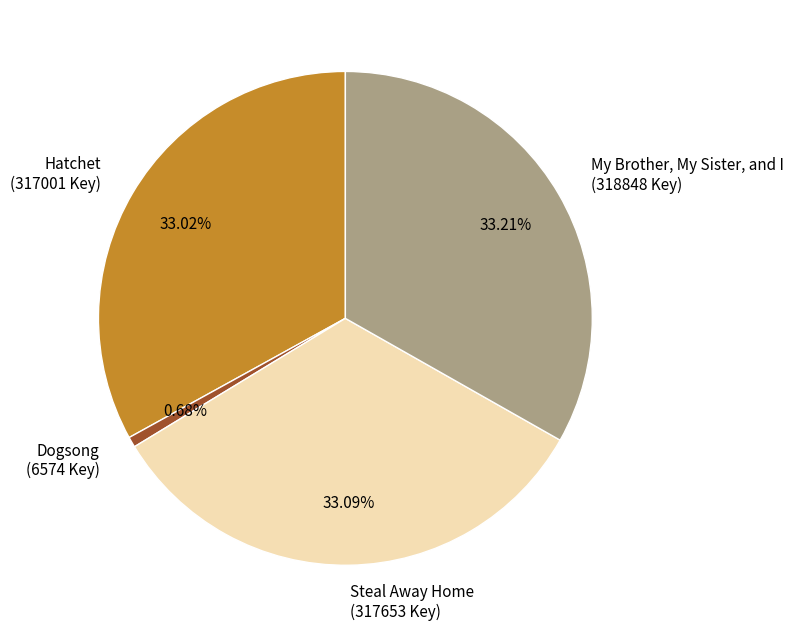

Does Dogsong (6574 Key) account for over 50% of the chart?

No